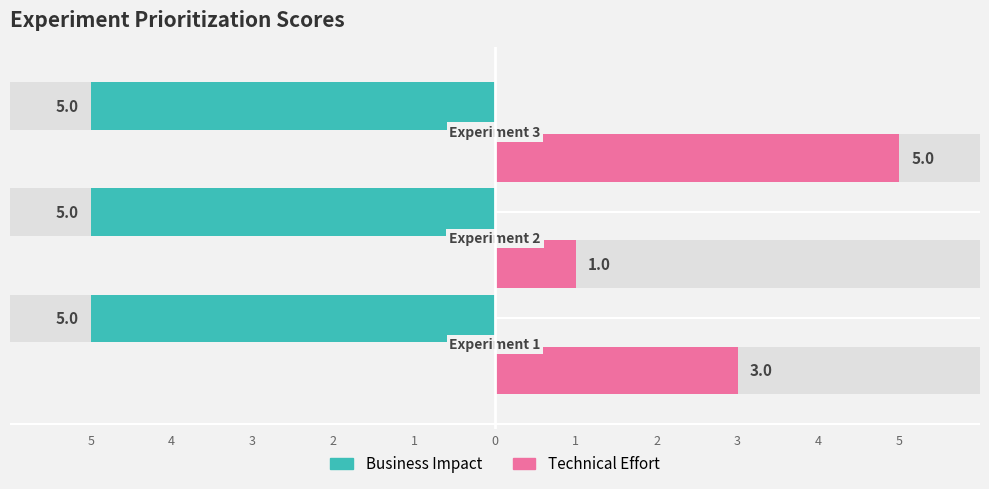

Which series has the widest spread of values?

Technical Effort